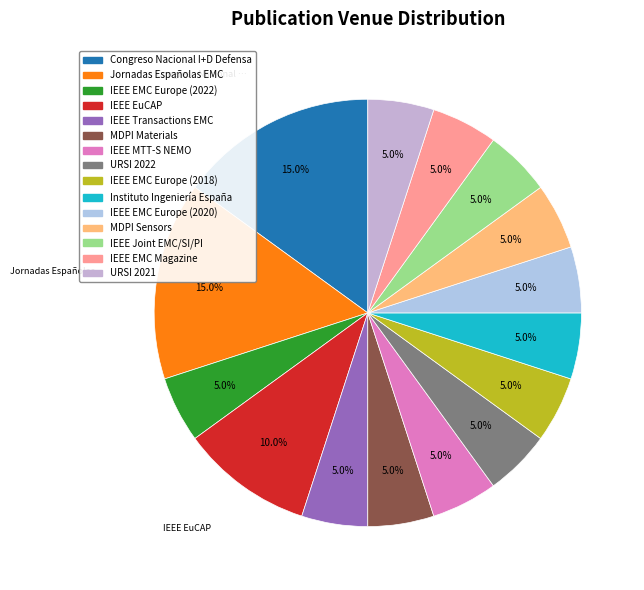

Does IEEE Joint EMC/SI/PI account for over 50% of the chart?

No